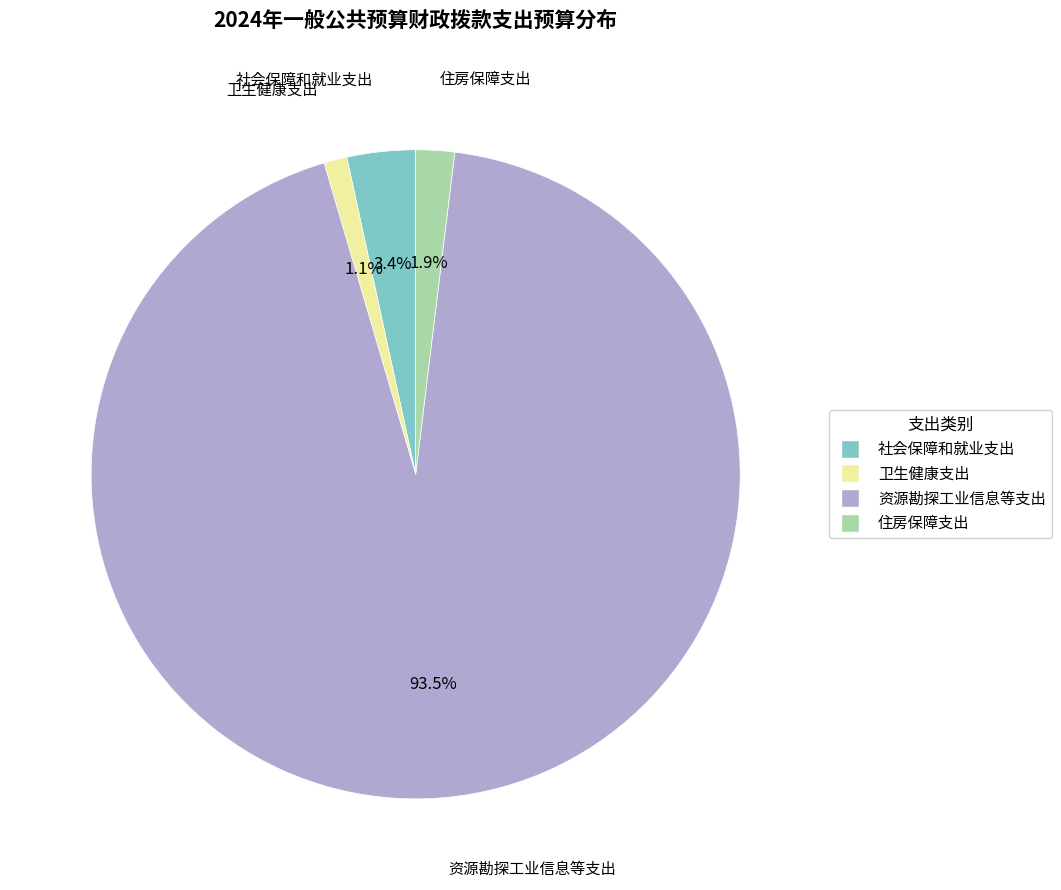

Which slice is the smallest?

卫生健康支出